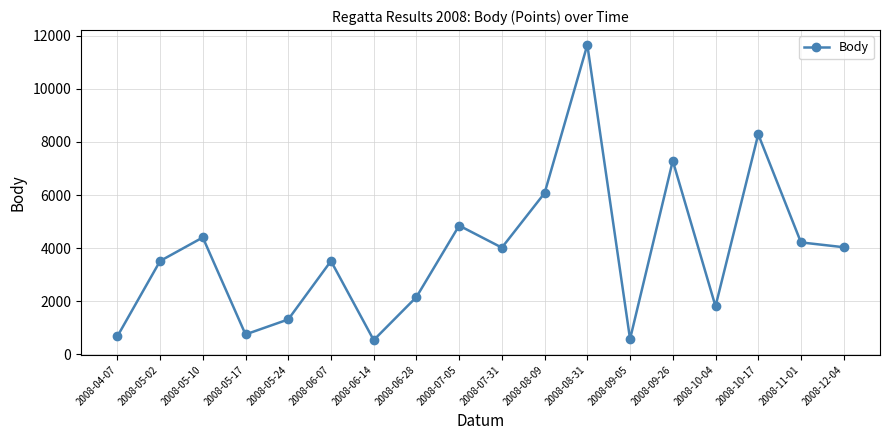

What is the minimum value shown in the chart?

540